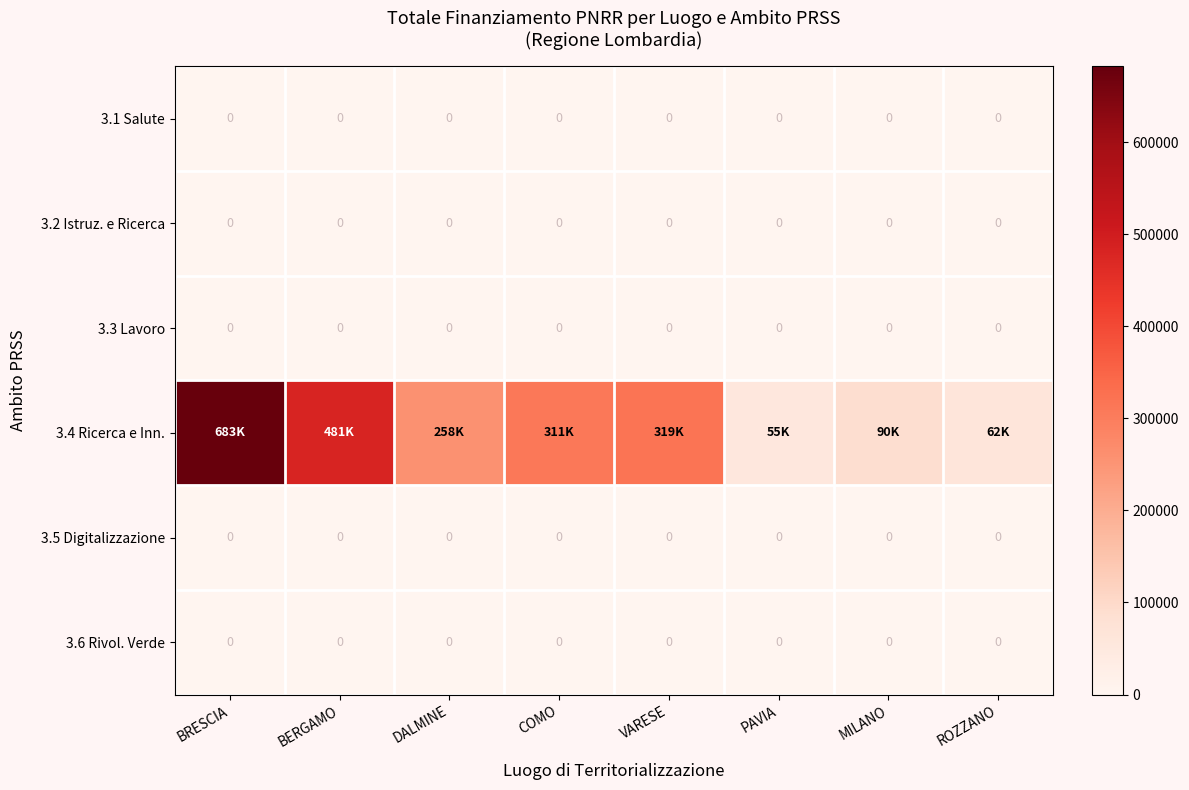

Which label corresponds to the largest value in the chart?

BRESCIA